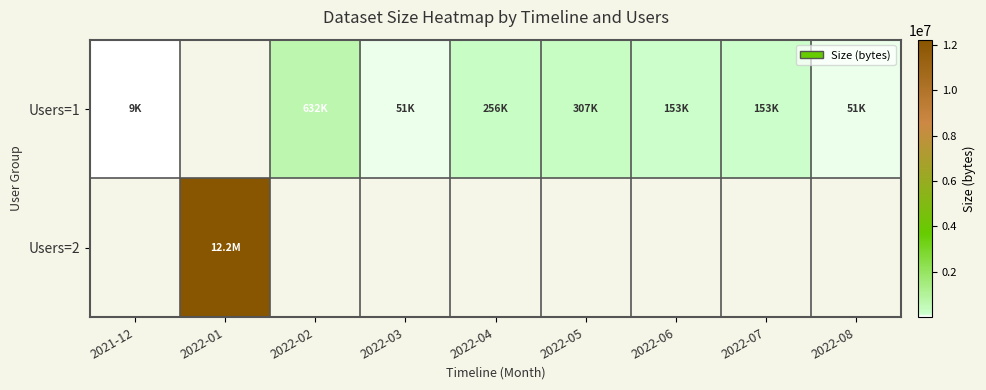

Reading left to right, what are all the values shown in this chart?

Users=1: 2021-12=9096	2022-01=0	2022-02=632148	2022-03=51163	2022-04=255815	2022-05=306978	2022-06=153489	2022-07=153489	2022-08=51163
Users=2: 2021-12=0	2022-01=12231104	2022-02=0	2022-03=0	2022-04=0	2022-05=0	2022-06=0	2022-07=0	2022-08=0